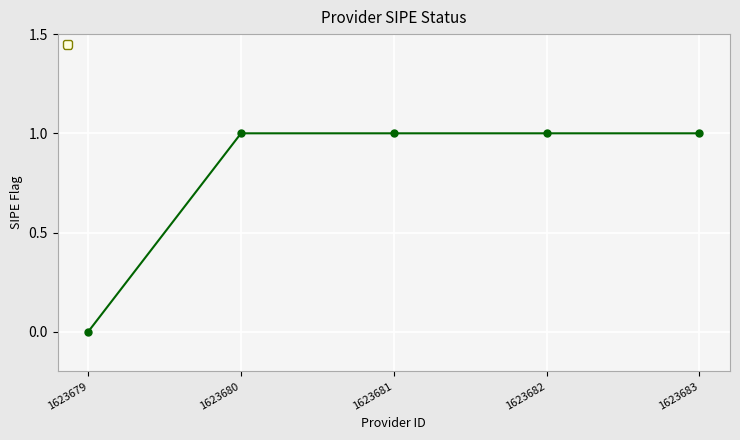

At which label is the value closest to 0?

1623679